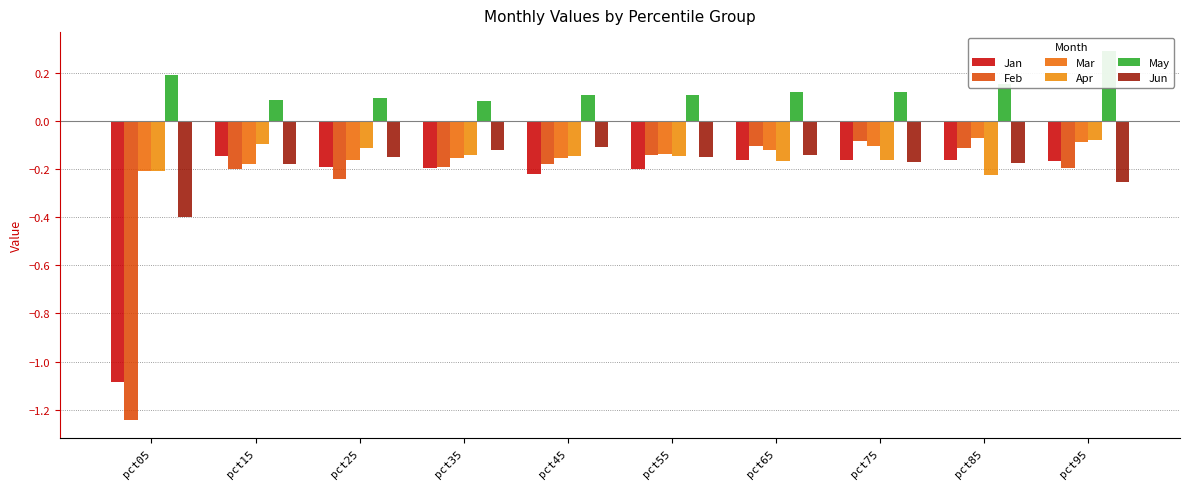

Rank the series by their maximum value, from lowest to highest.

Jan, Jun, Feb, Apr, Mar, May